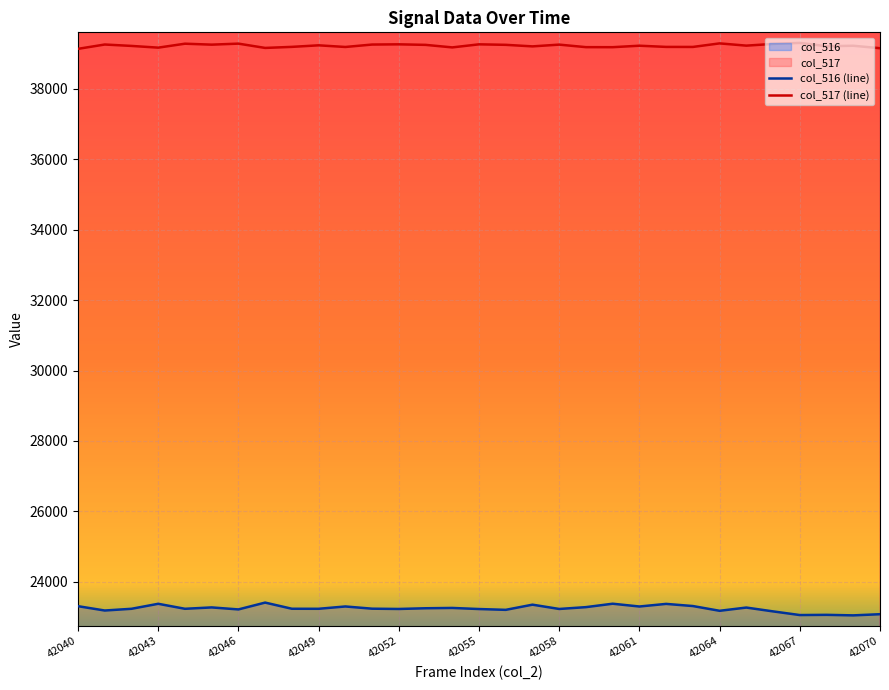

Which category has the lowest value in the col_517 (line) series?

42040